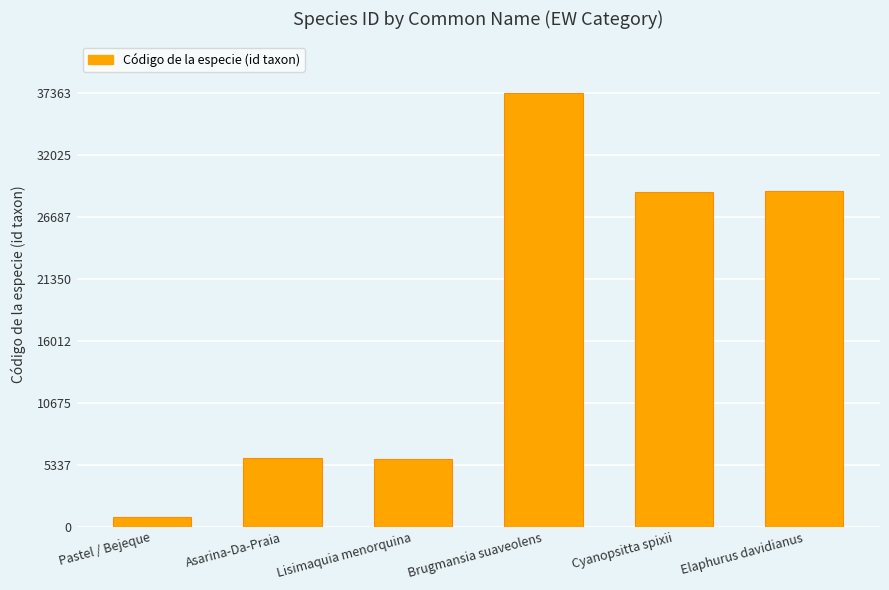

Which category has the lowest value across all series?

Pastel / Bejeque